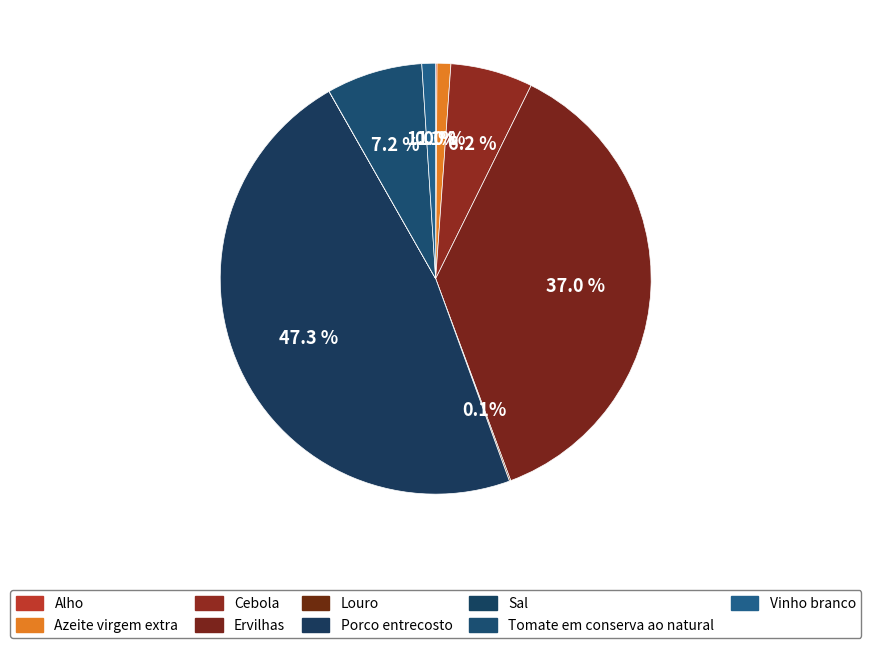

What percentage is the Azeite virgem extra slice, to the nearest percent?

1%